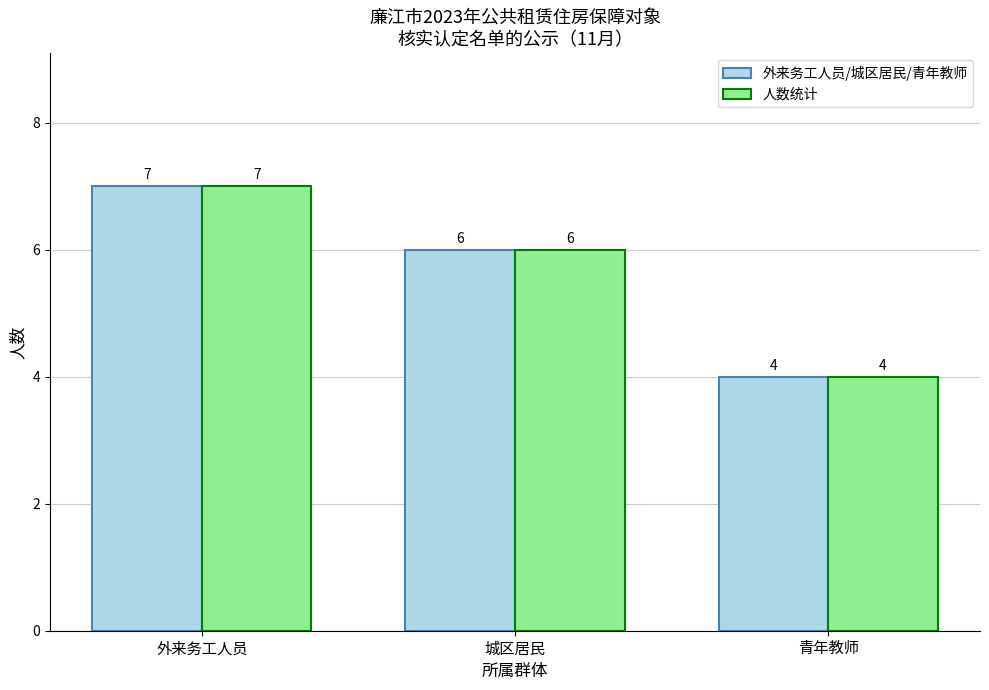

What is the total value across all series at 外来务工人员?

14